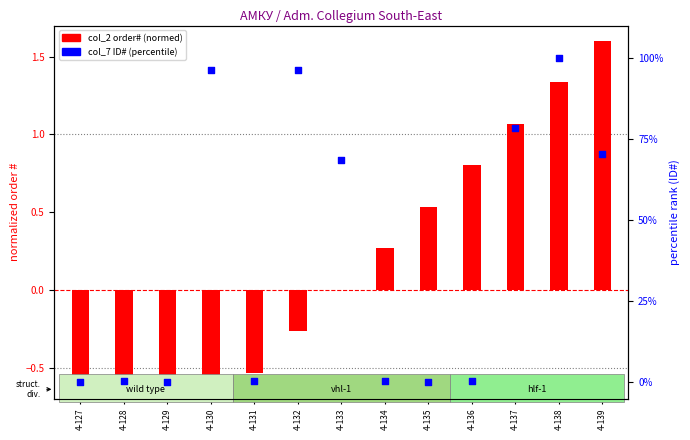

What are all the series names shown in the legend?

col_2 (order#, normed), col_7 (ID, percentile)